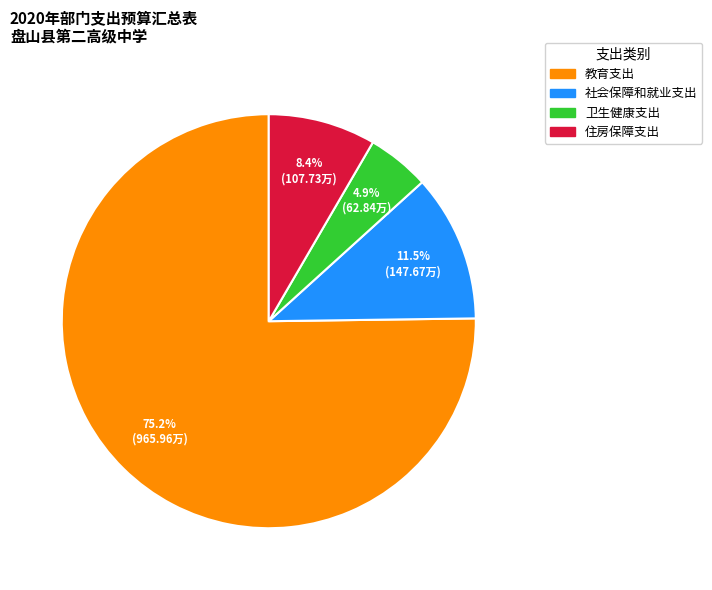

Which has a higher value, 住房保障支出 or 社会保障和就业支出?

社会保障和就业支出